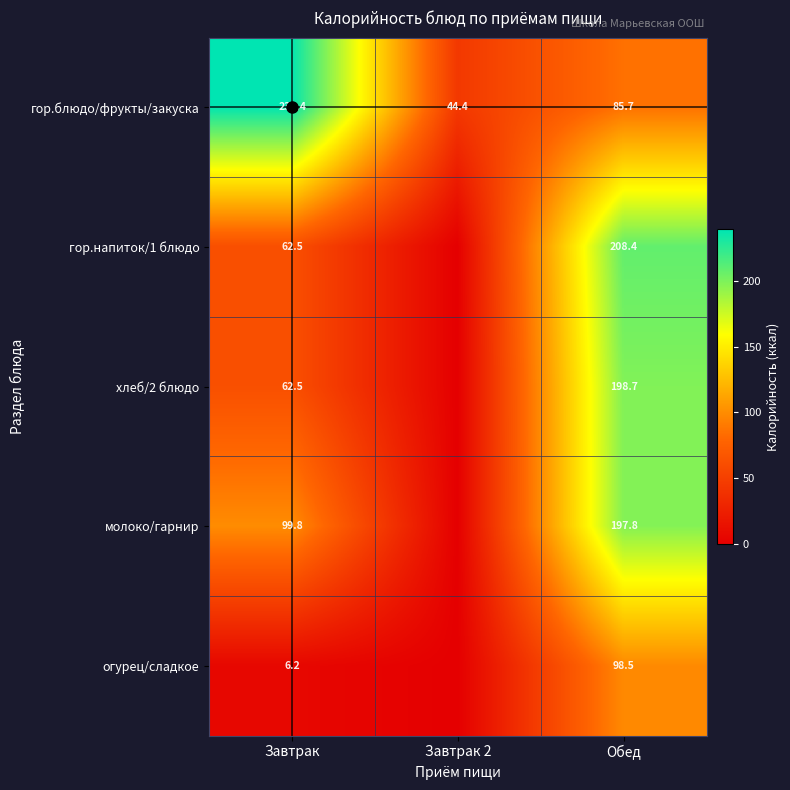

Rank the series at Обед from lowest to highest value.

гор.блюдо/фрукты/закуска, огурец/сладкое, молоко/гарнир, хлеб/2 блюдо, гор.напиток/1 блюдо